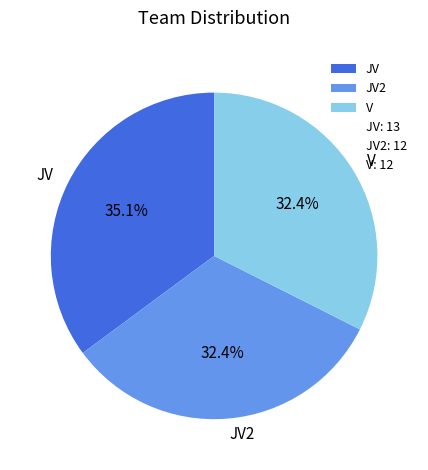

Is it true that JV2 is 19% of the pie?

False